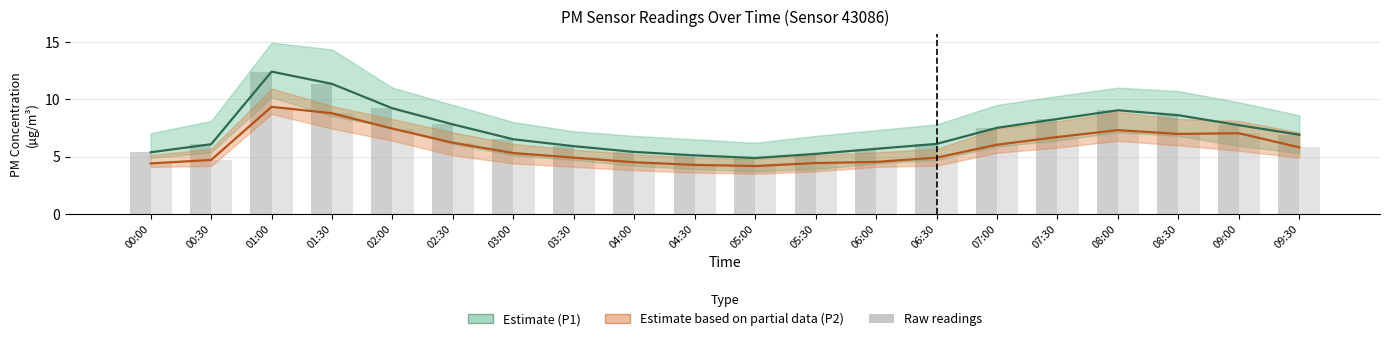

What is the spread (max minus min) of values at 07:00?

1.5